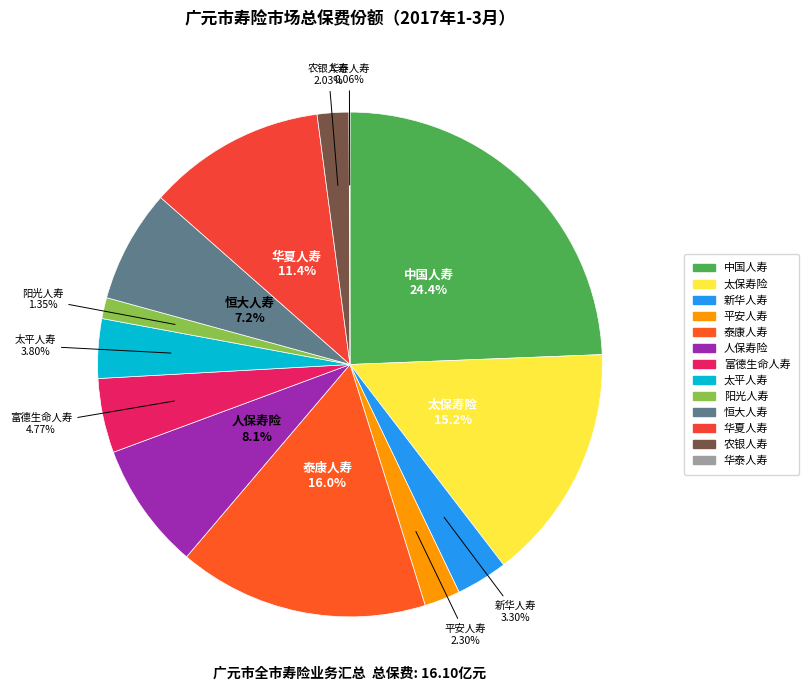

To the nearest percent, what is the difference between the 人保寿险 and 太保寿险 slice percentages?

7%